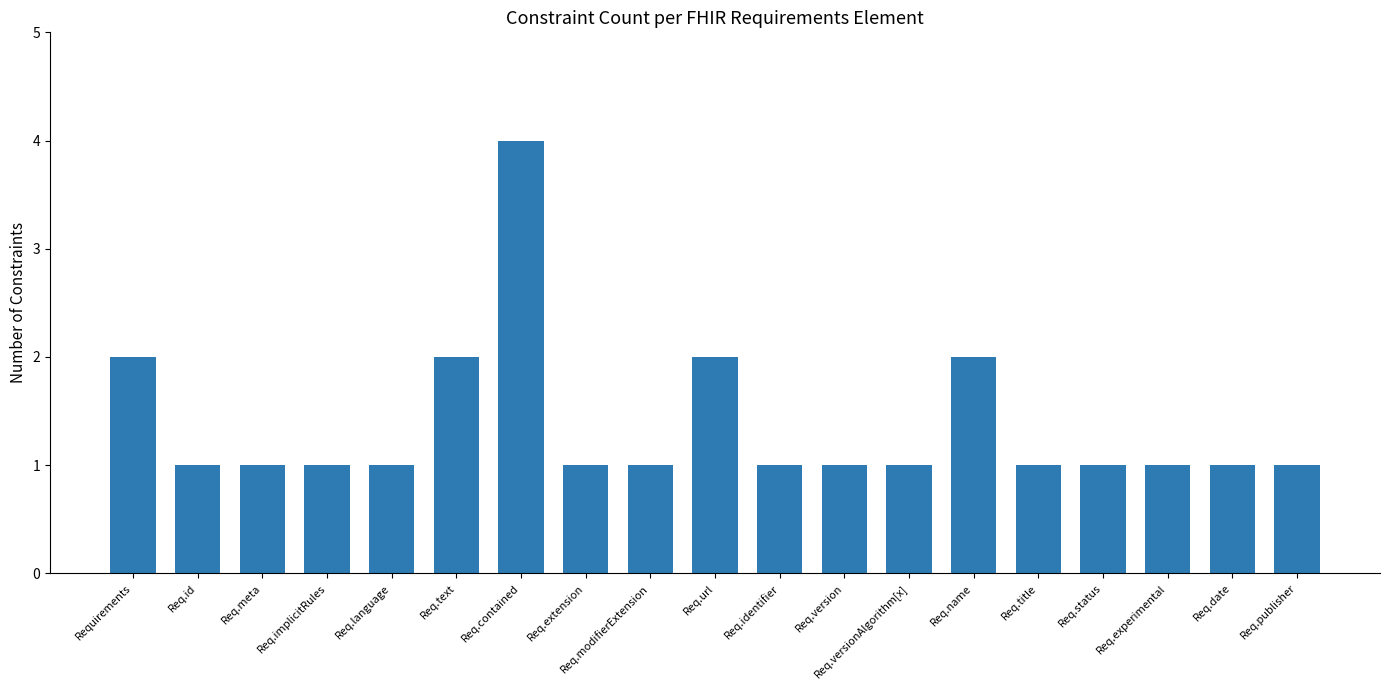

True or false: the data shows 0 at Req.publisher.

False